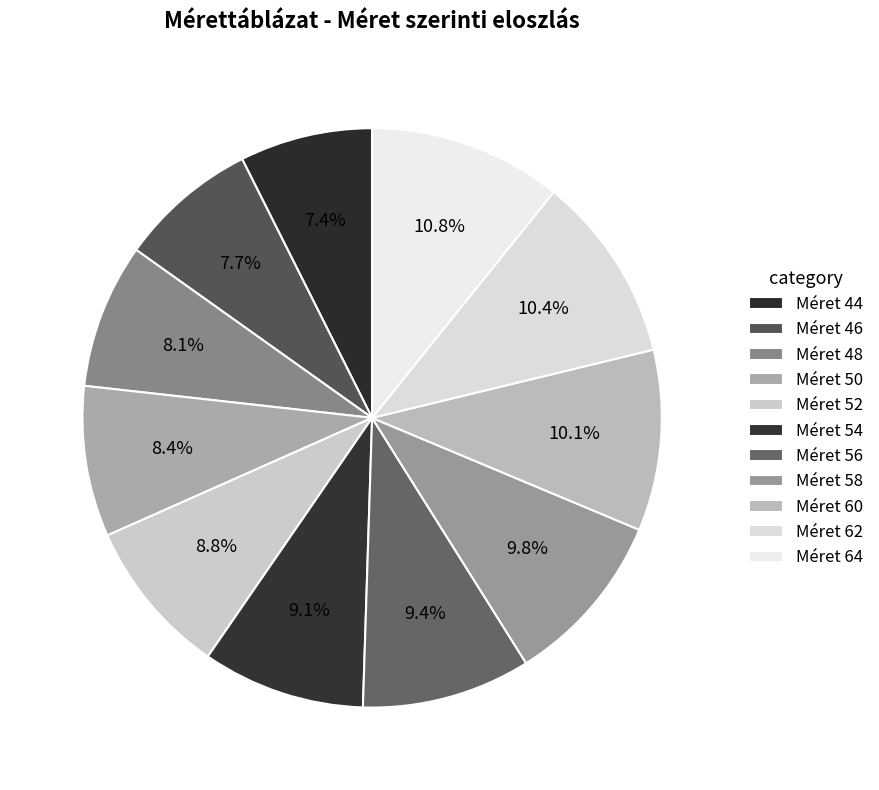

Count the number of slices in the pie.

11